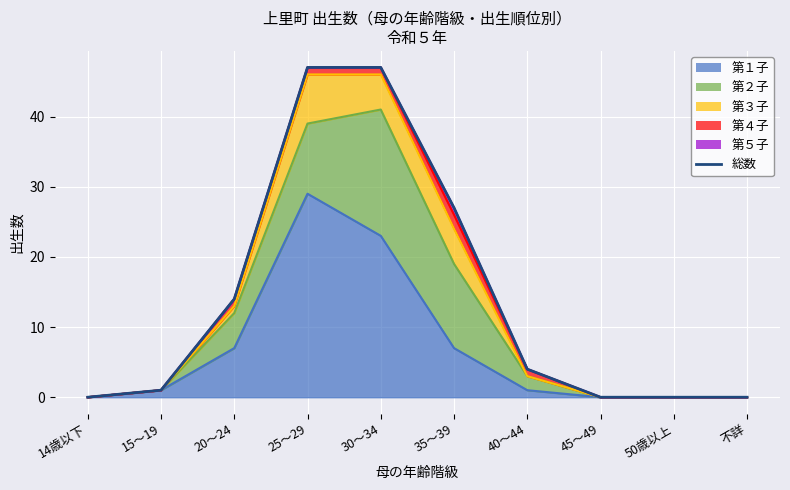

Which category has the lowest value across all series?

14歳以下